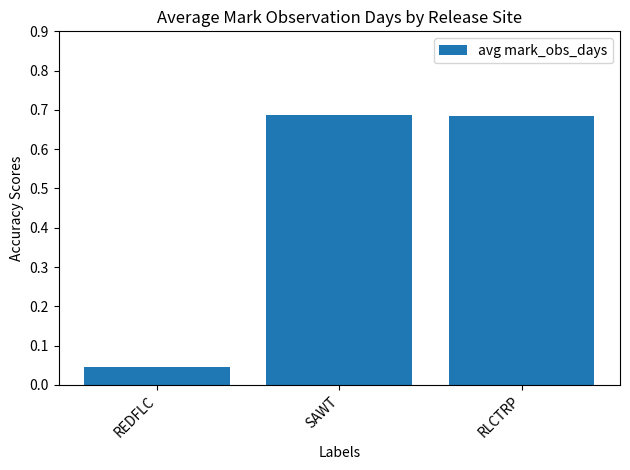

At which category does the chart reach its minimum across all series?

REDFLC